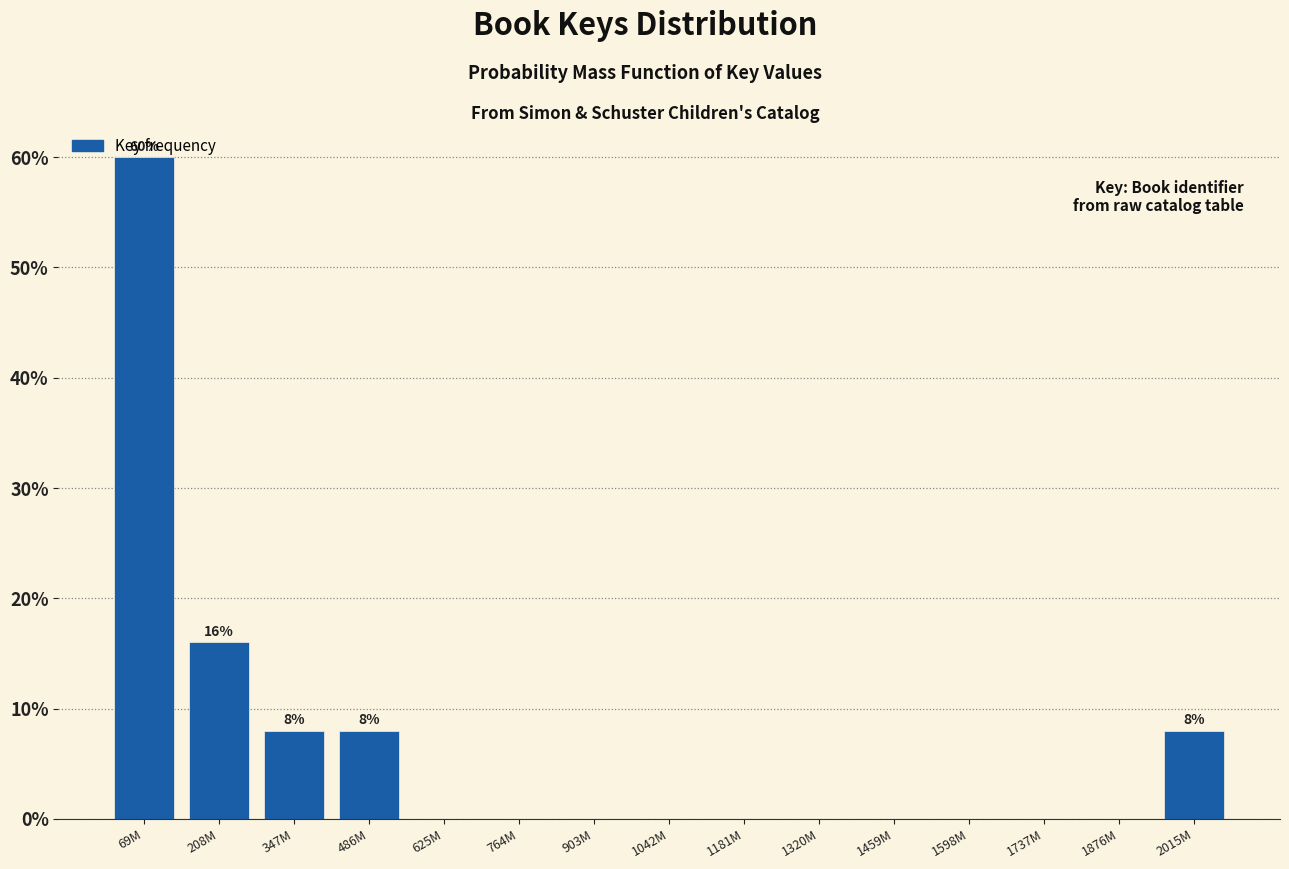

Is it true that the value at 1459M is -41?

False